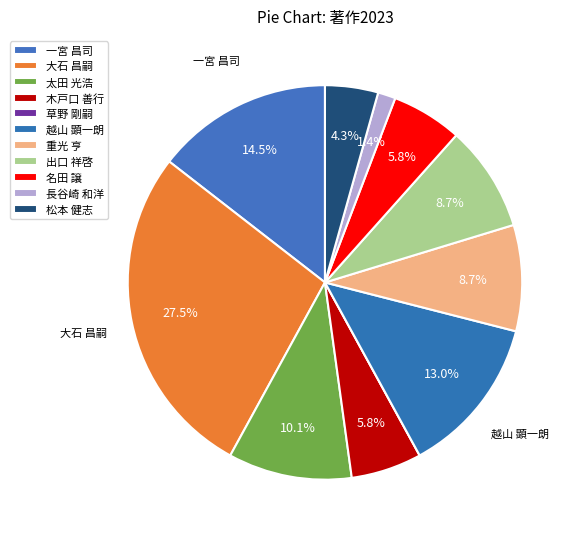

True or false: 松本 健志 accounts for 4% of the total.

True